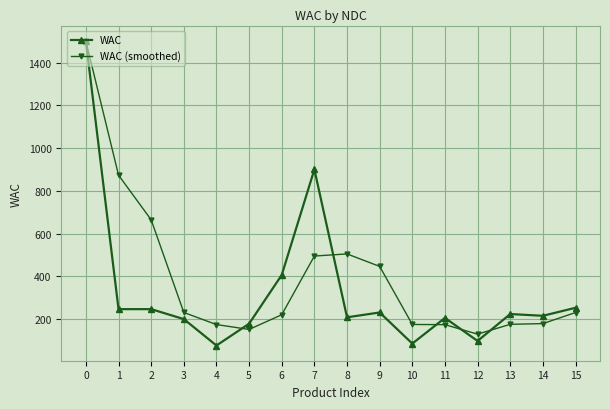

What is the smallest value displayed?

76.0